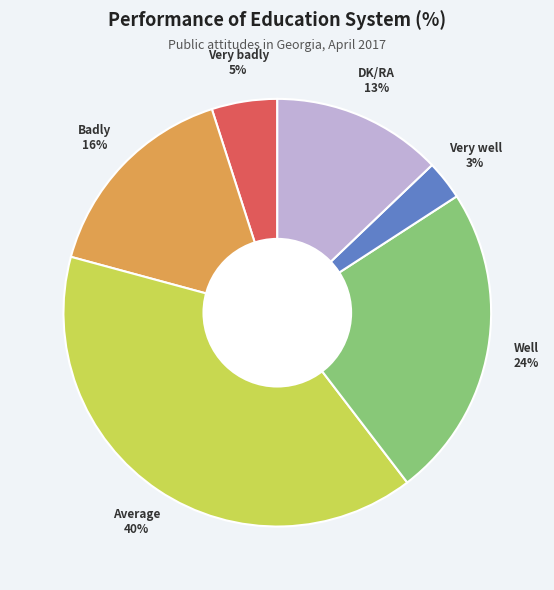

To the nearest percent, what is the average slice percentage?

17%